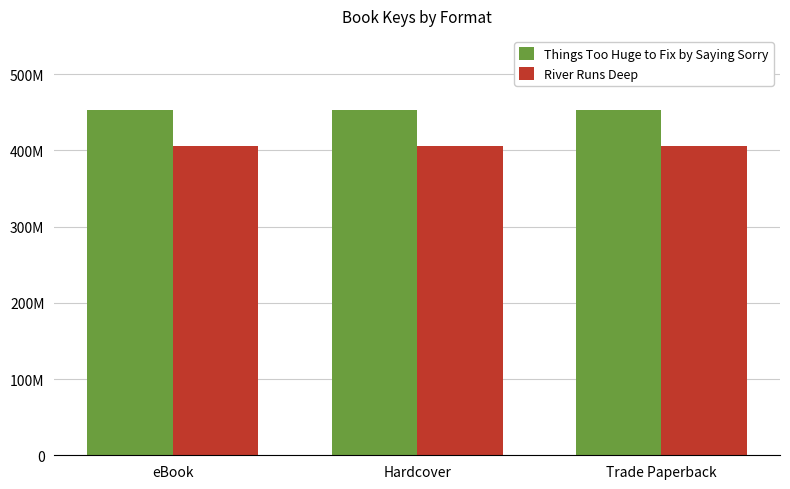

What are all the series names shown in the legend?

Things Too Huge to Fix by Saying Sorry, River Runs Deep